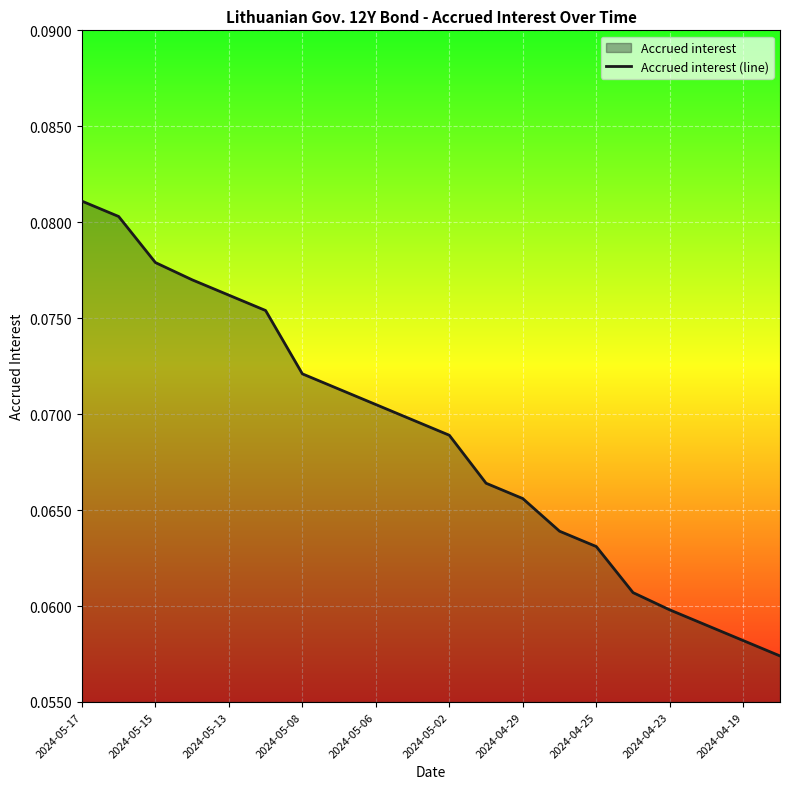

What is the maximum value shown in the chart?

0.1